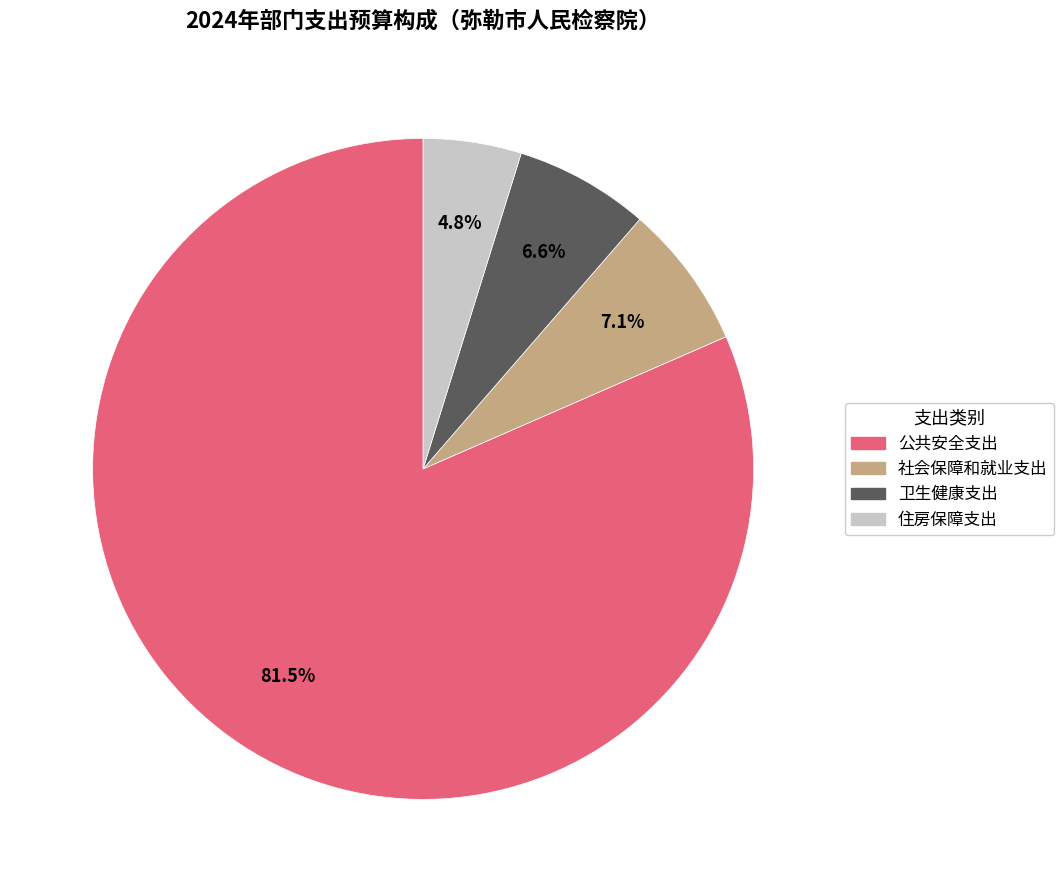

Which category has the smallest portion of the pie?

住房保障支出